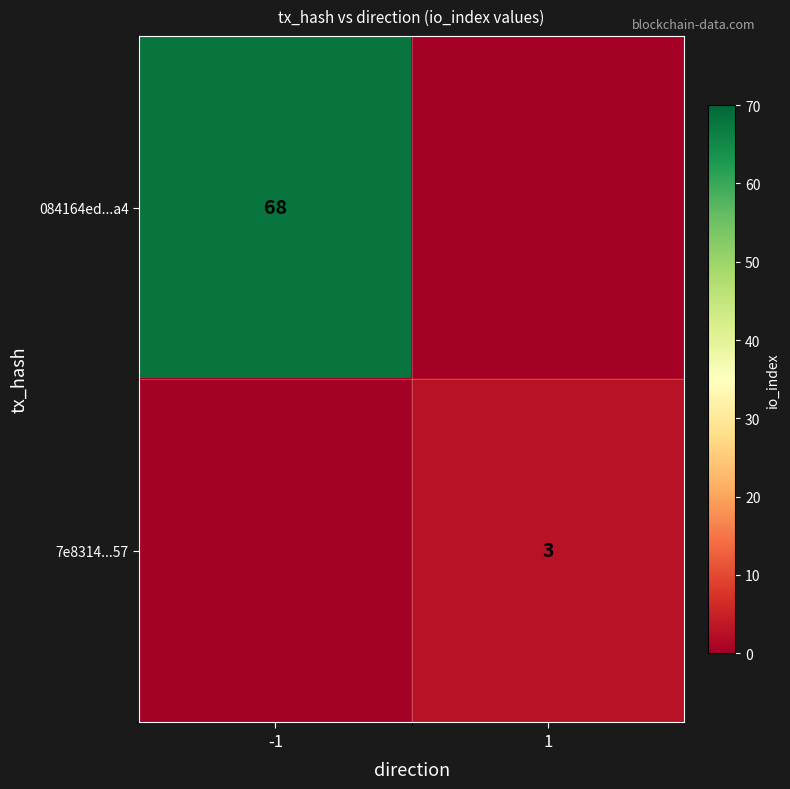

True or false: 7e8314...57 has a value of 4 at 1.

False